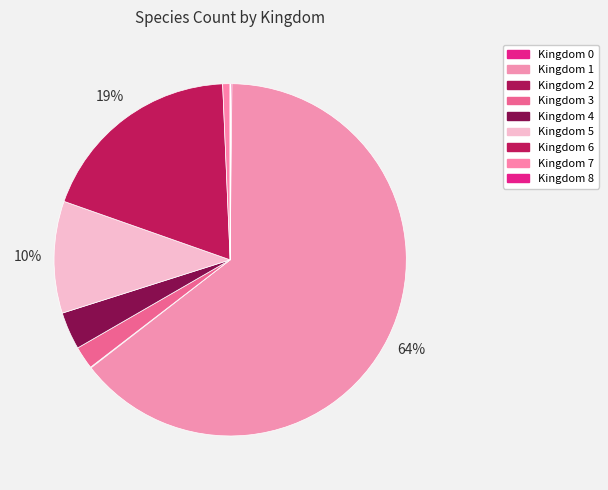

What is the largest slice in the pie chart?

1